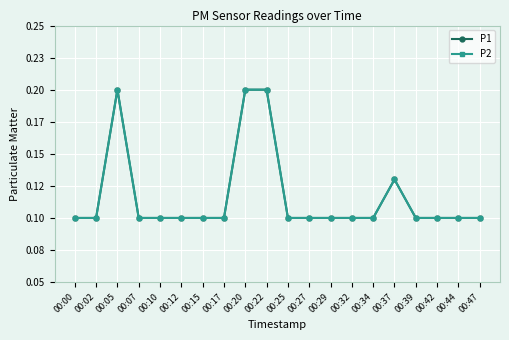

Which category has the highest value across all series?

00:05